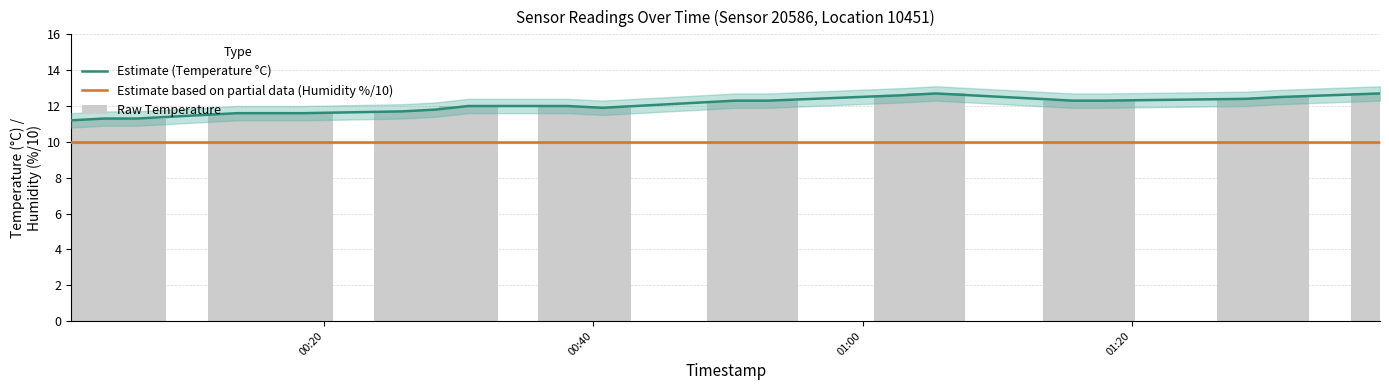

True or false: Estimate based on partial data (Humidity %/10) has a value of 16.7 at 8.

False